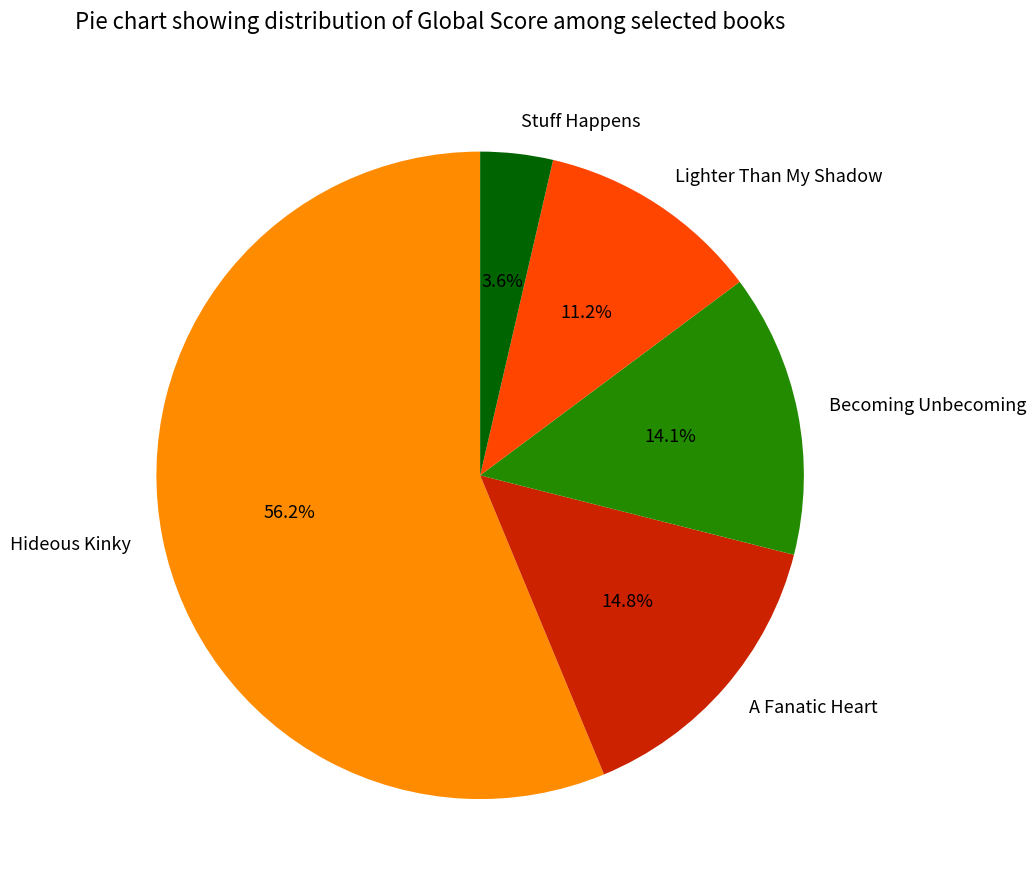

Between Hideous Kinky and Stuff Happens, which is larger?

Hideous Kinky